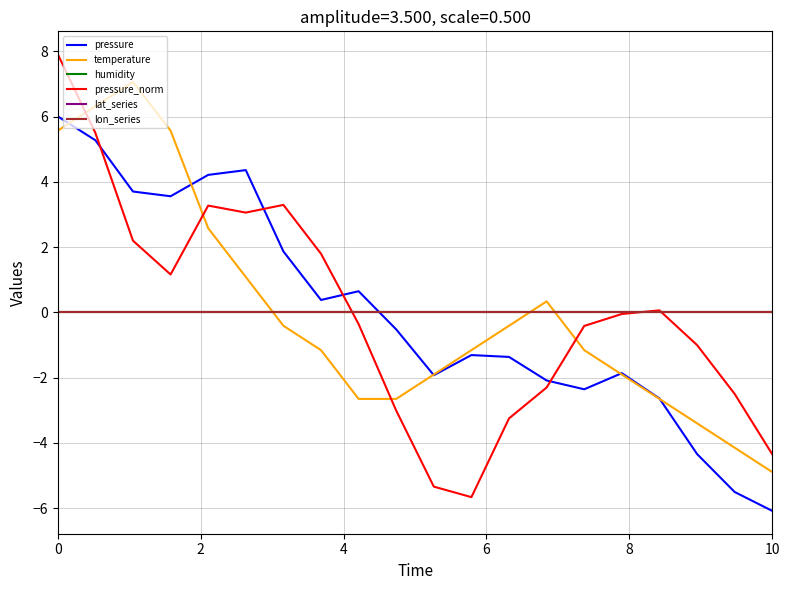

True or false: pressure_norm has more than 0 interior local peaks.

True